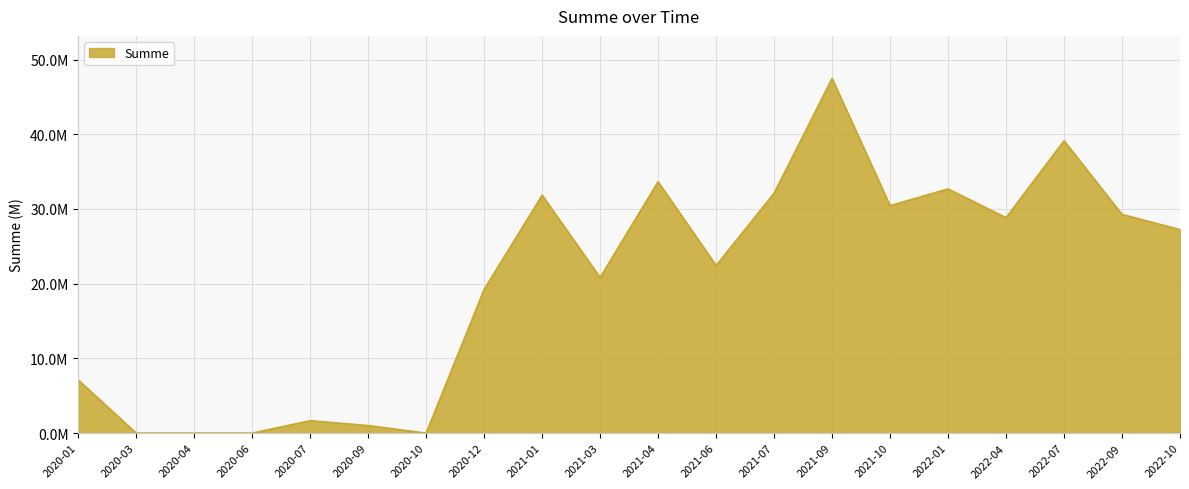

Is this an area chart (filled region under the line)?

Yes